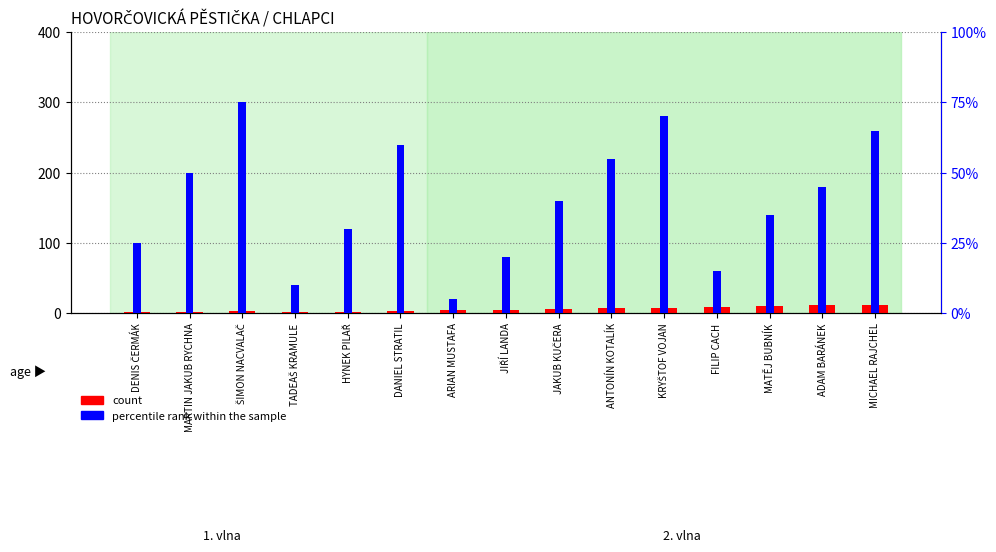

Which series has the largest range (max minus min)?

percentile rank within the sample